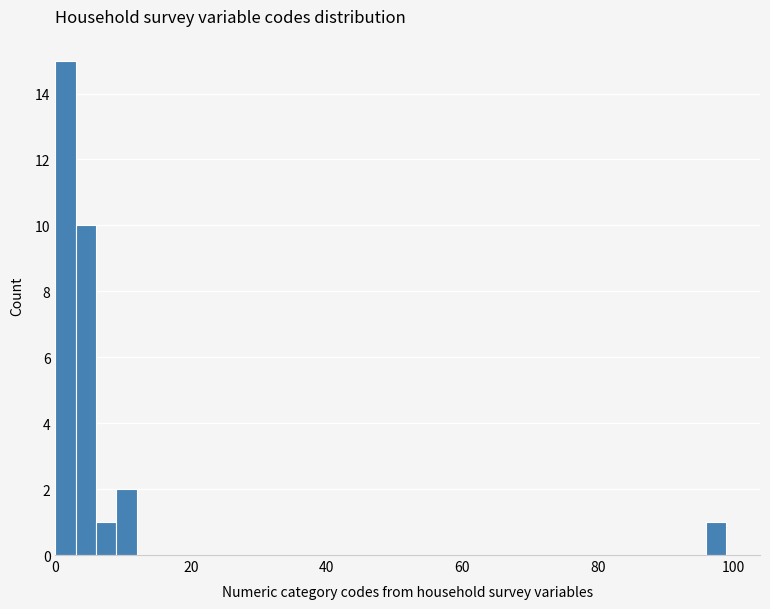

Around what value on the x-axis is the tallest bar? Give the approximate position of its centre, as read against the axis.

2